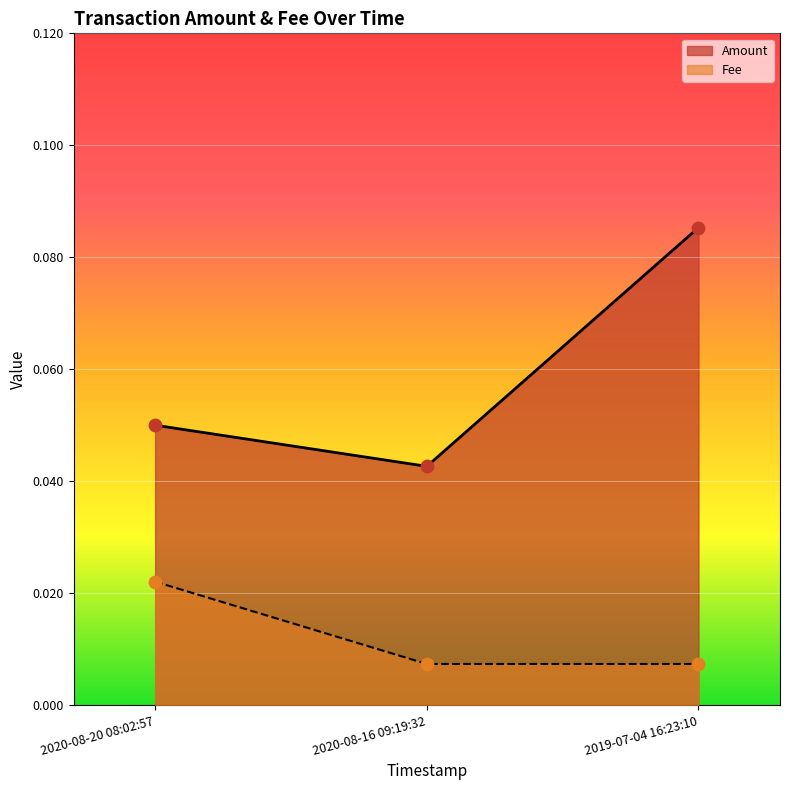

Which series has the largest total across all categories?

Amount